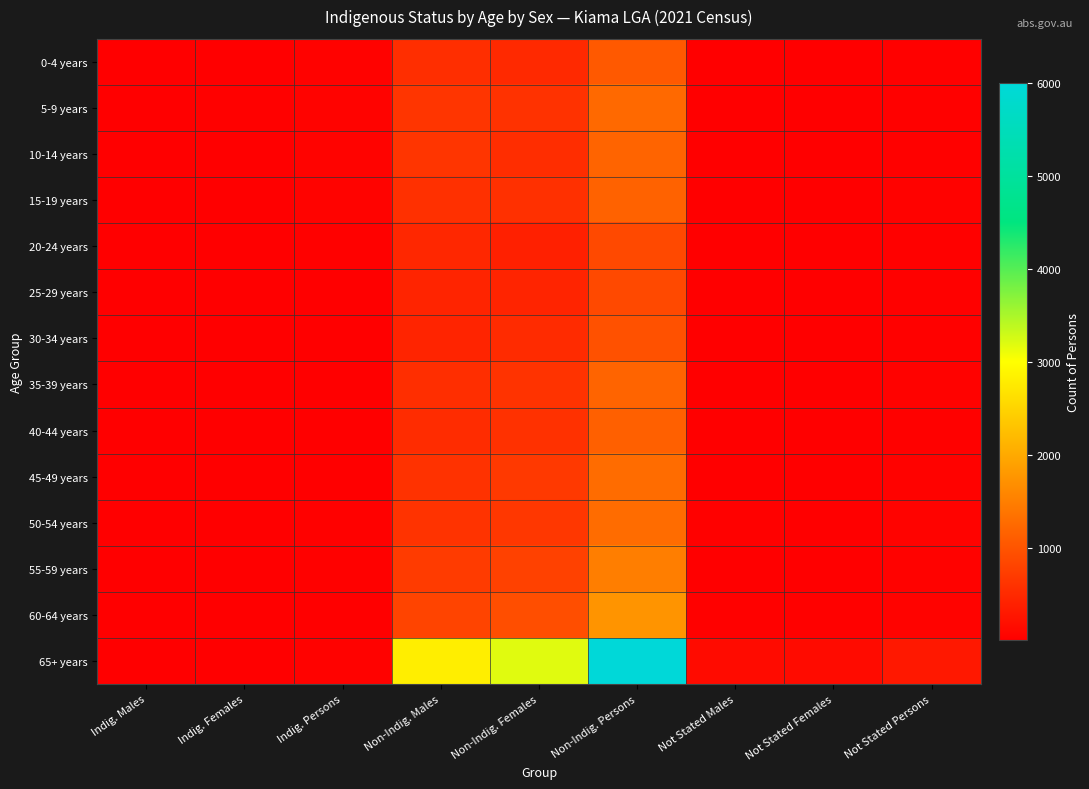

Which series has the widest spread of values?

65+ years